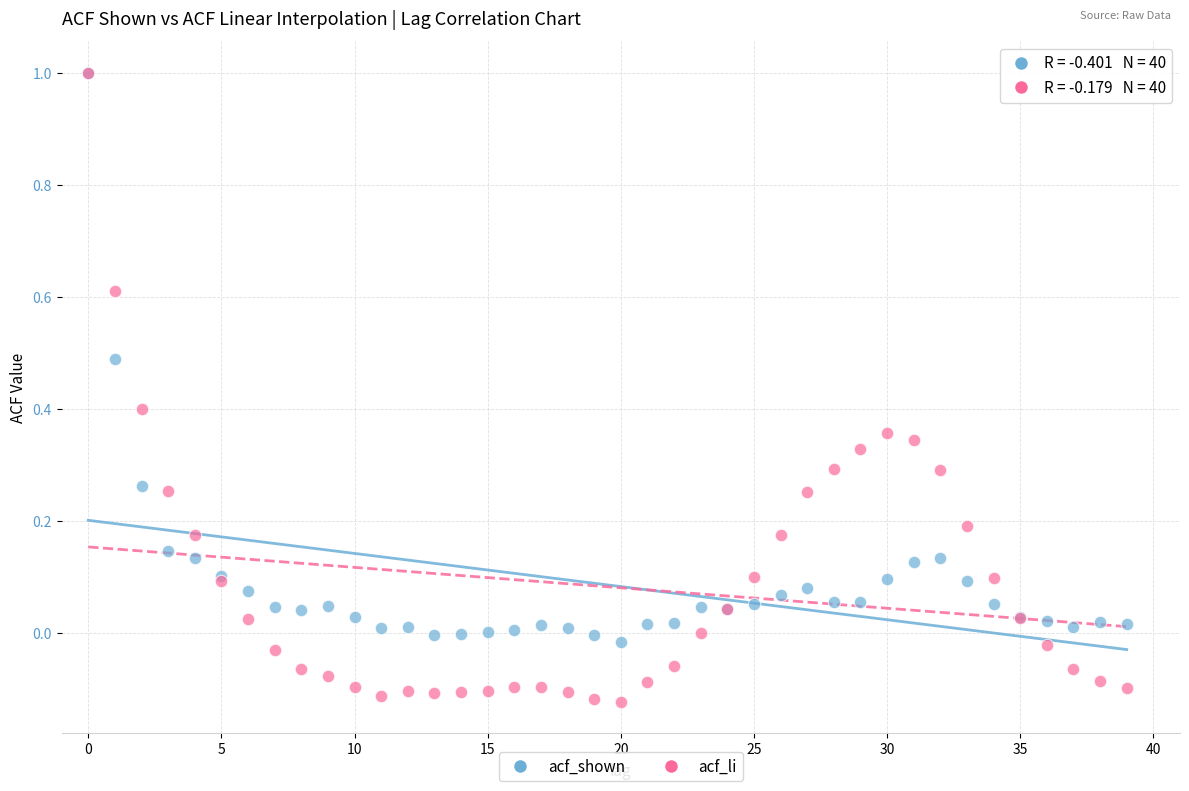

What are all the series names shown in the legend?

acf_shown, acf_li